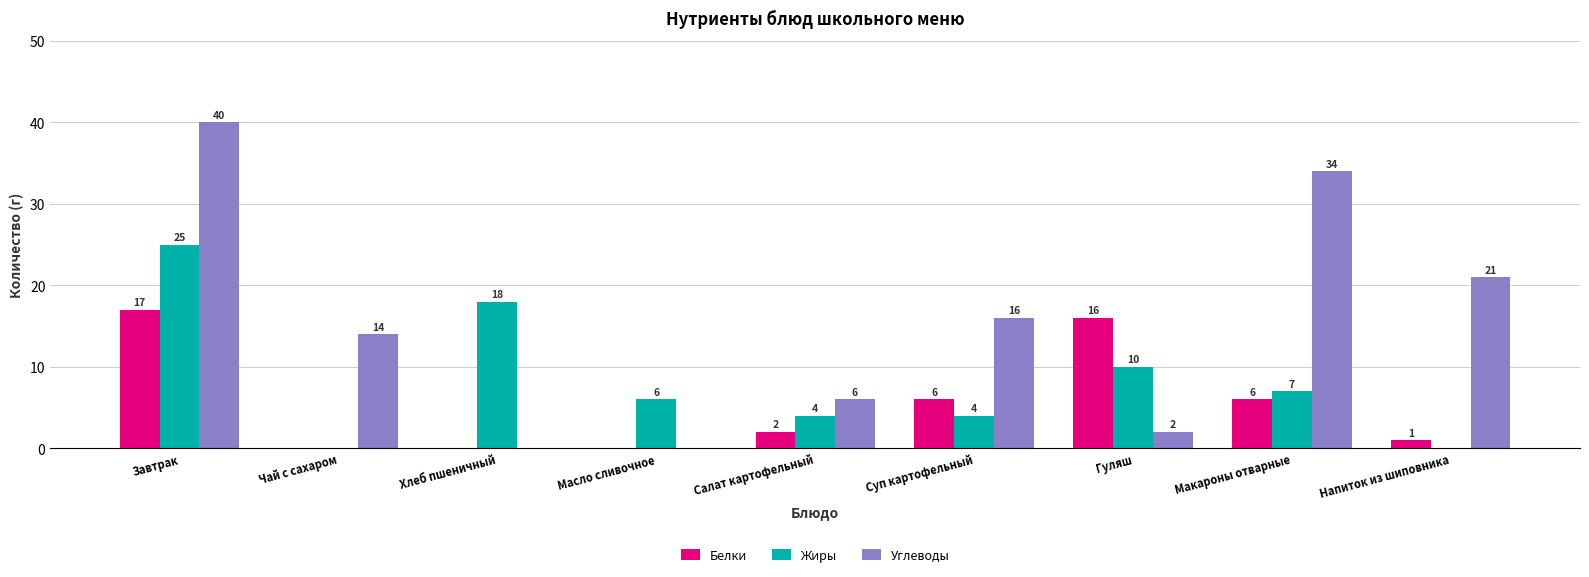

The value of Жиры at Чай с сахаром is 0. True or false?

True